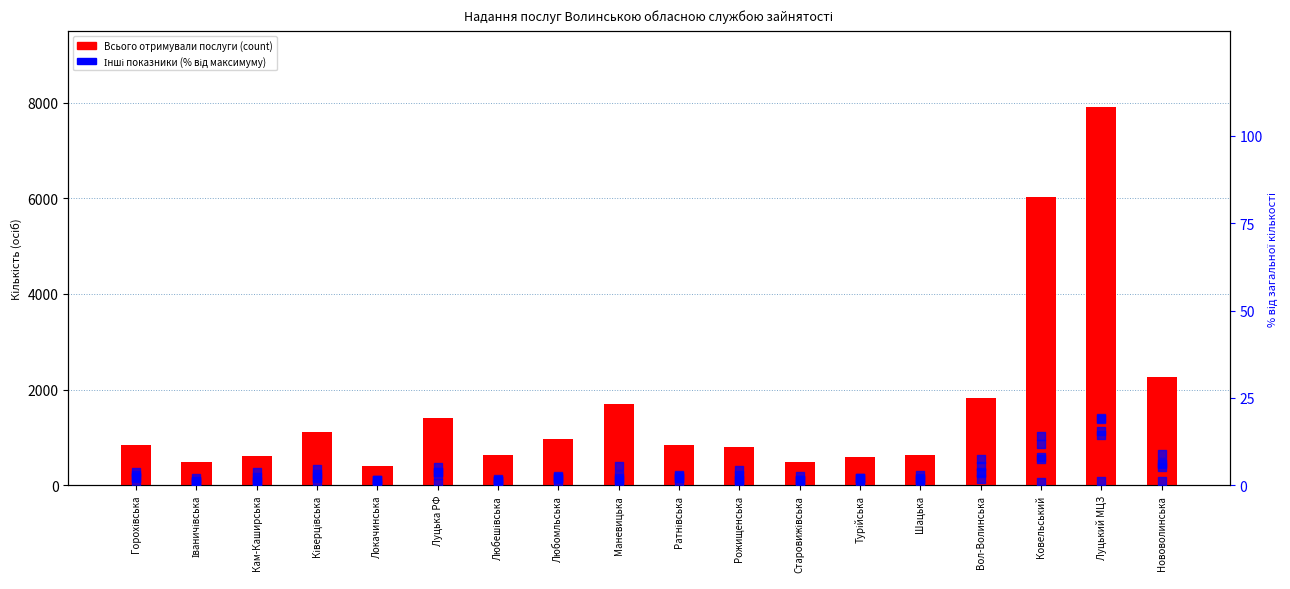

At which category is the sum across all series the highest?

Луцький МЦЗ